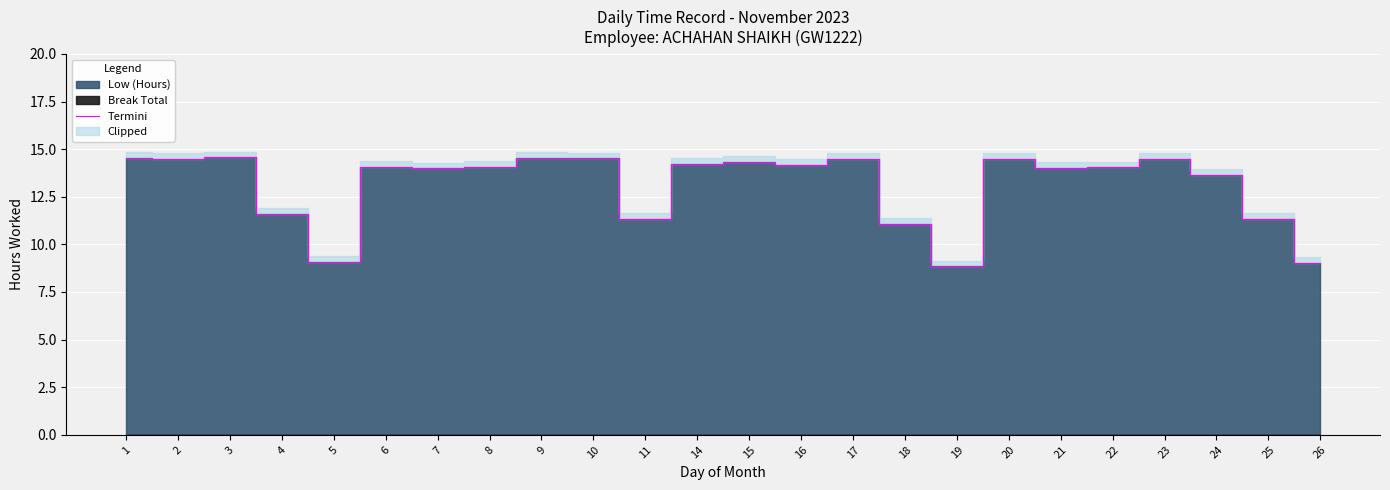

How many interior local valleys (lower than both neighbors) does the data have?

7